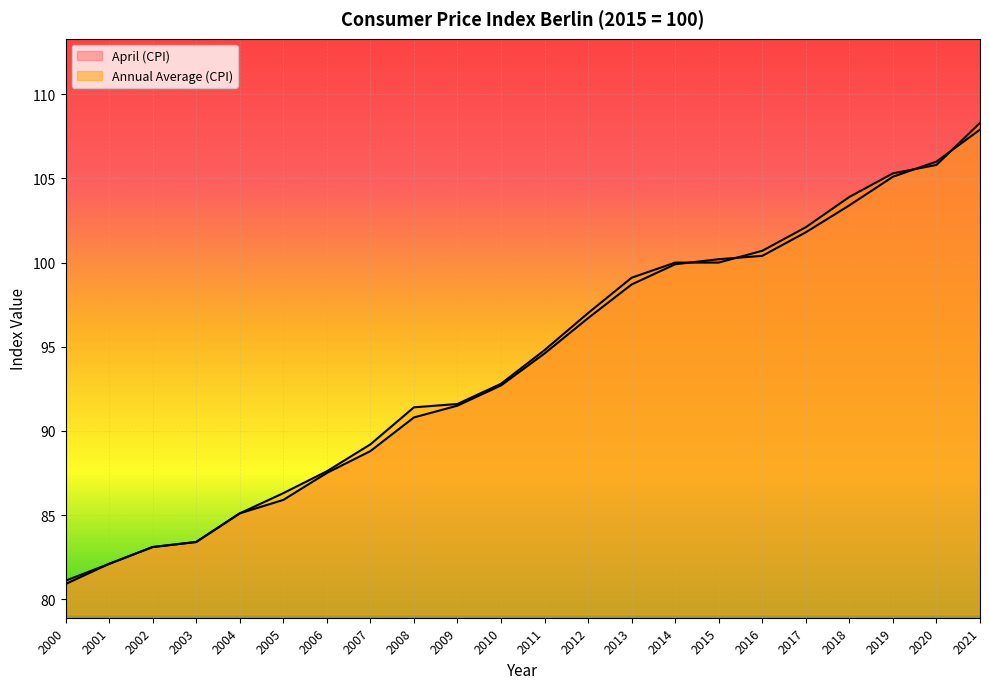

What is the approximate value of April (CPI) at 2013?

98.7